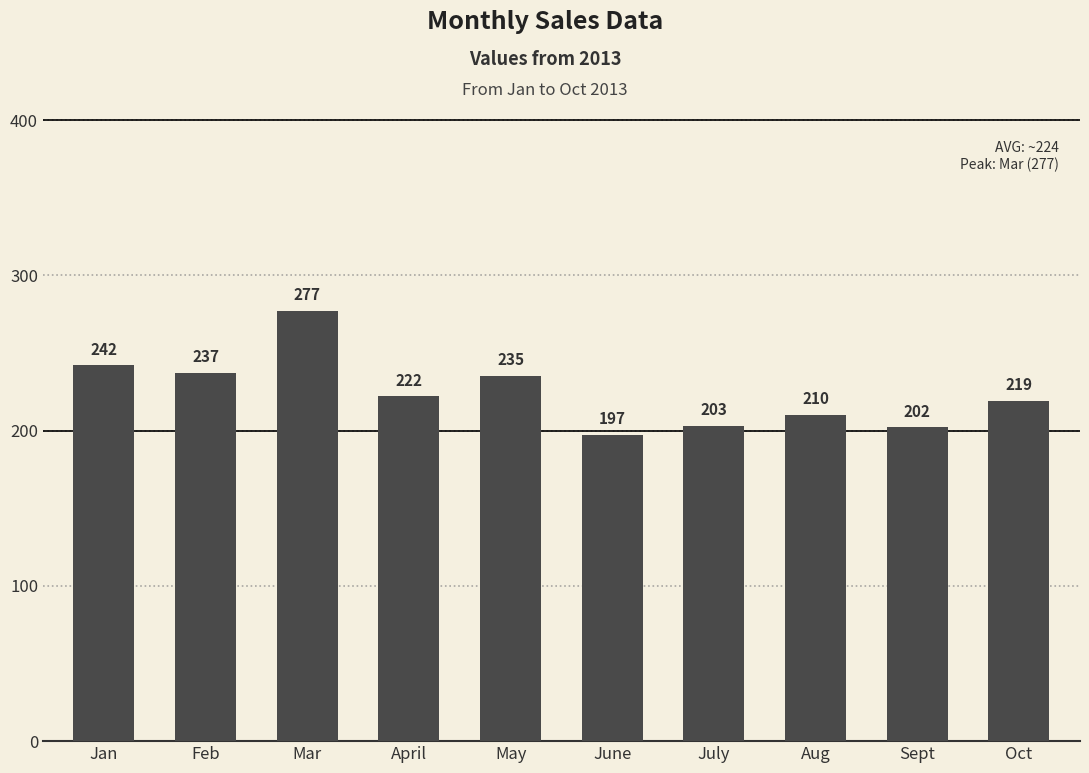

Is it true that the value at July is 132?

False